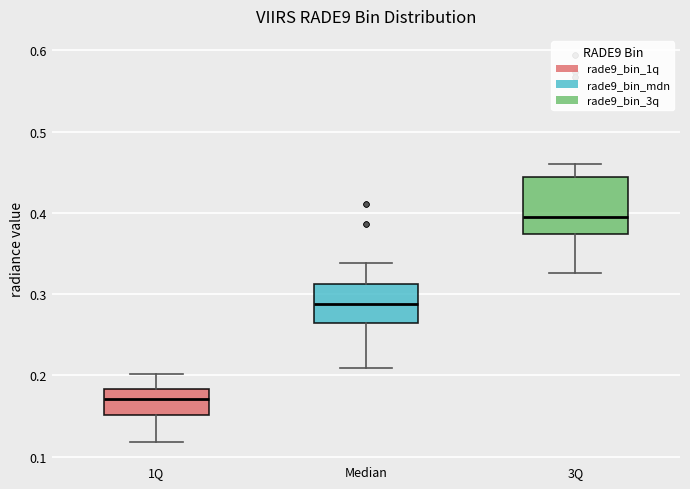

Which box's median line is the lowest?

1Q